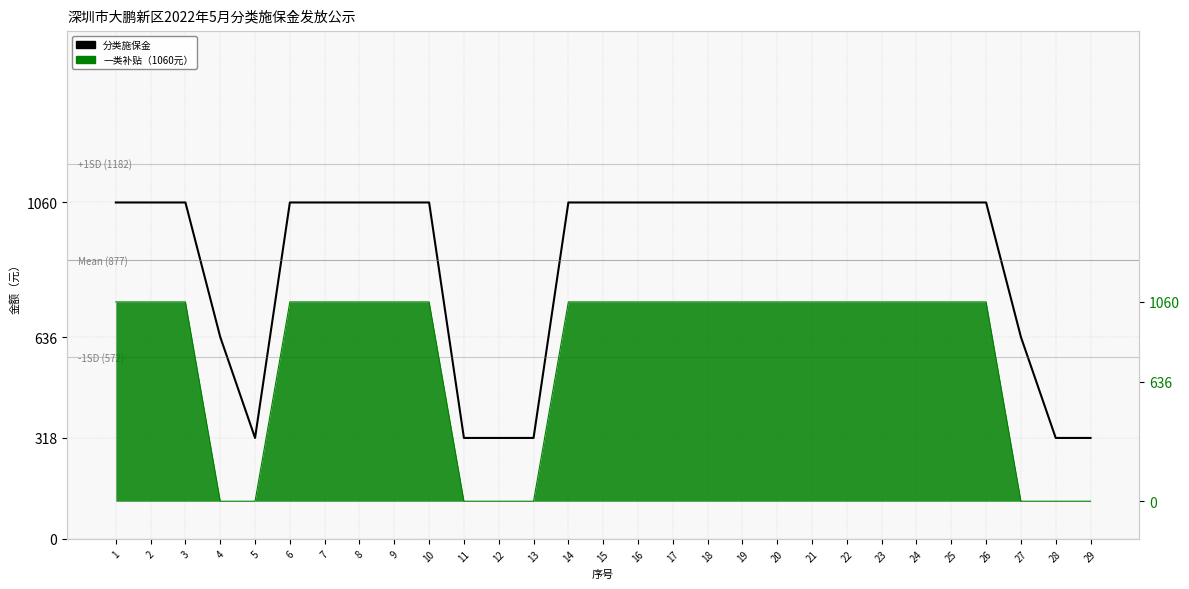

How many lines are shown in the chart?

2